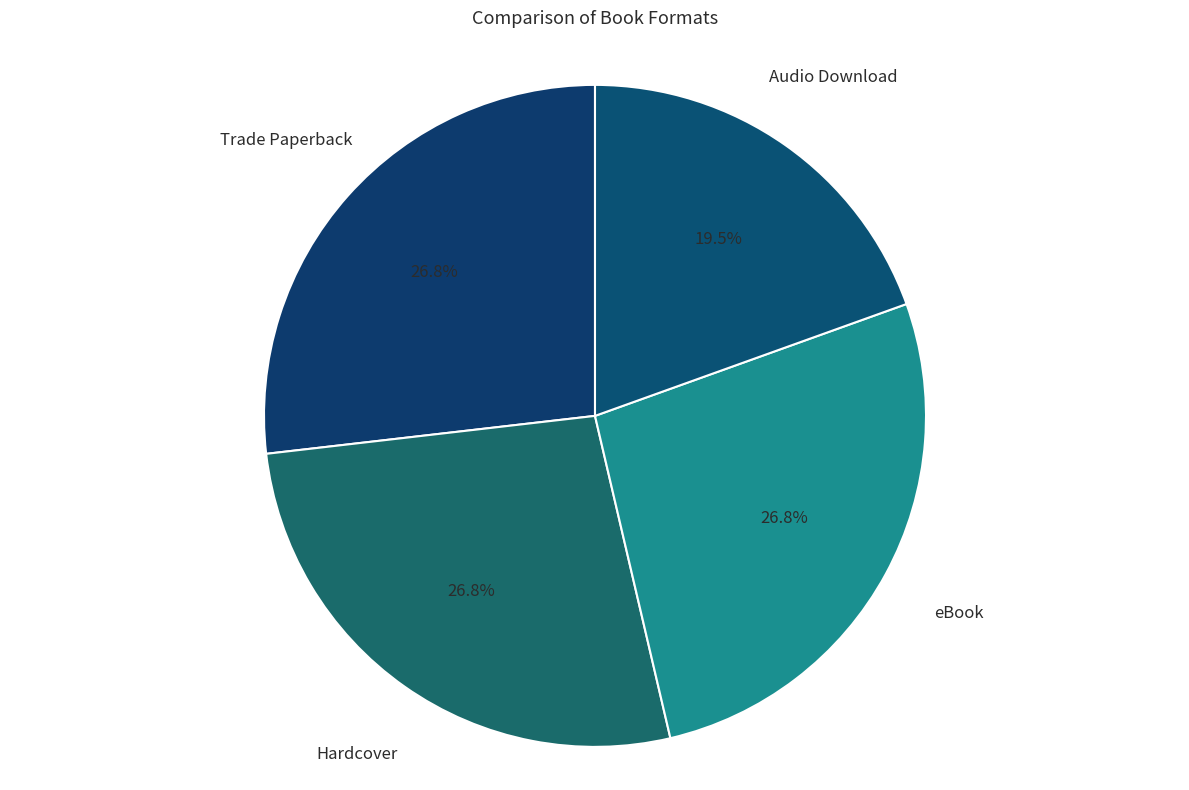

Which has a higher value, Audio Download or eBook?

eBook